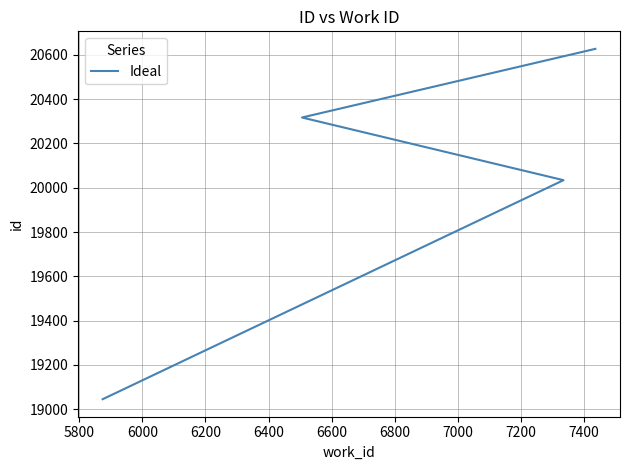

What is the greatest value displayed?

20627